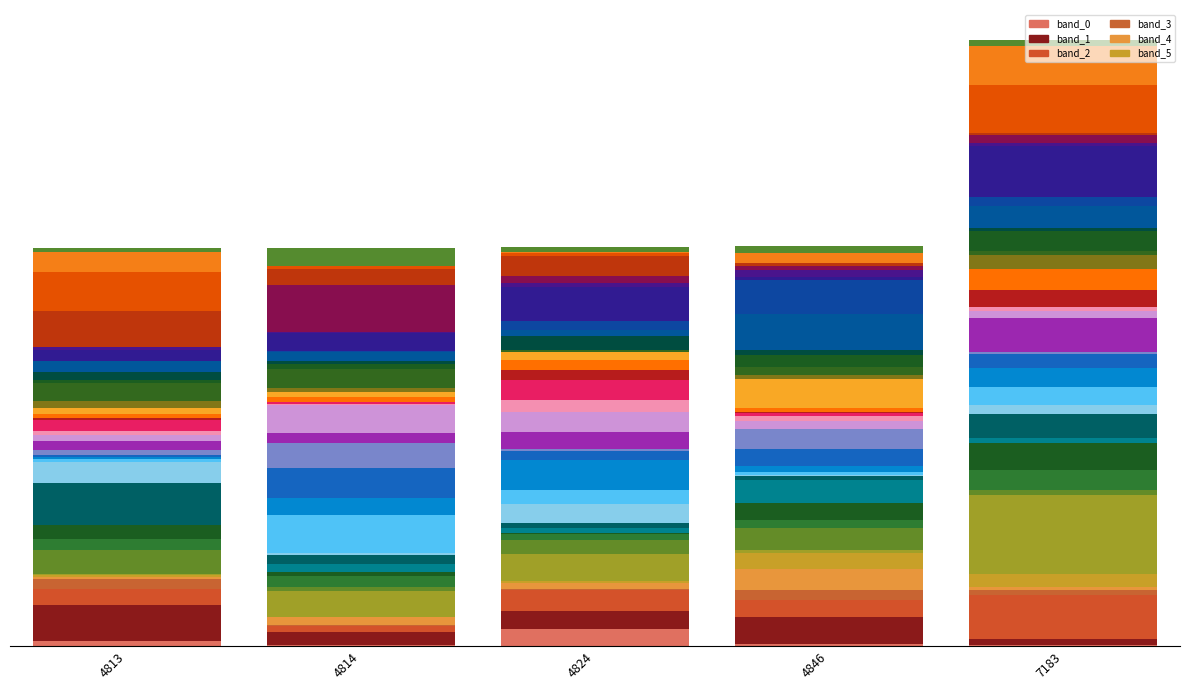

Which series has the largest range (max minus min)?

band_2